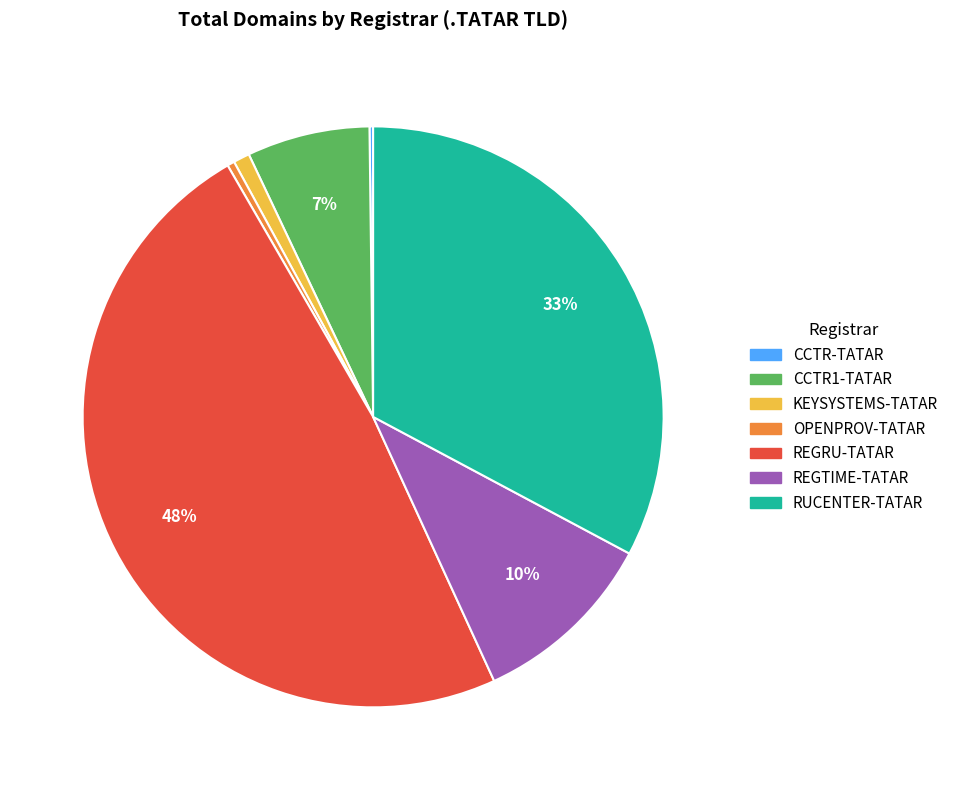

Does RUCENTER-TATAR represent more than half of the total?

No